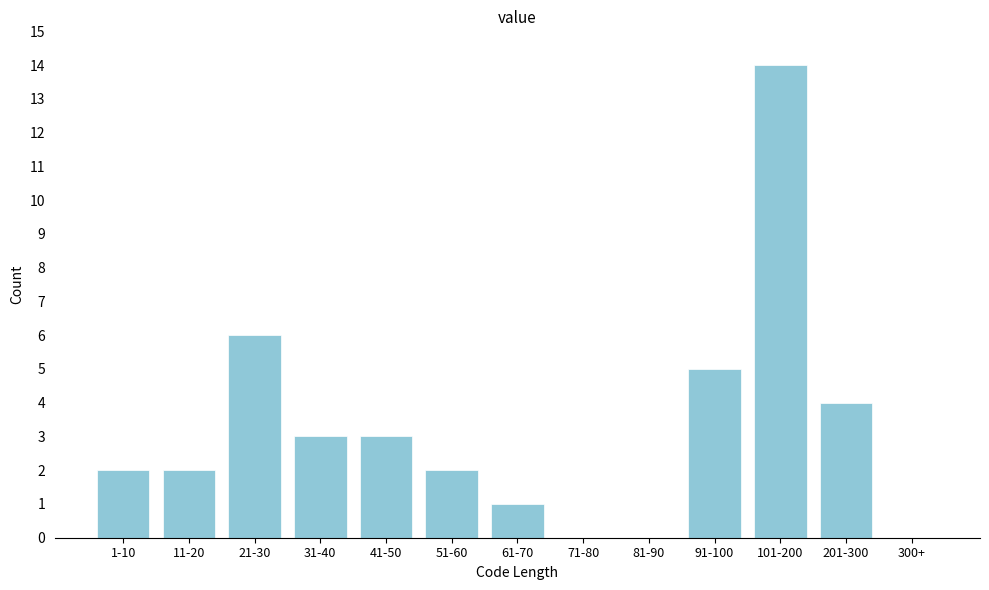

Reading right to left, extract all data points from this chart.

300+=0	201-300=4	101-200=14	91-100=5	81-90=0	71-80=0	61-70=1	51-60=2	41-50=3	31-40=3	21-30=6	11-20=2	1-10=2